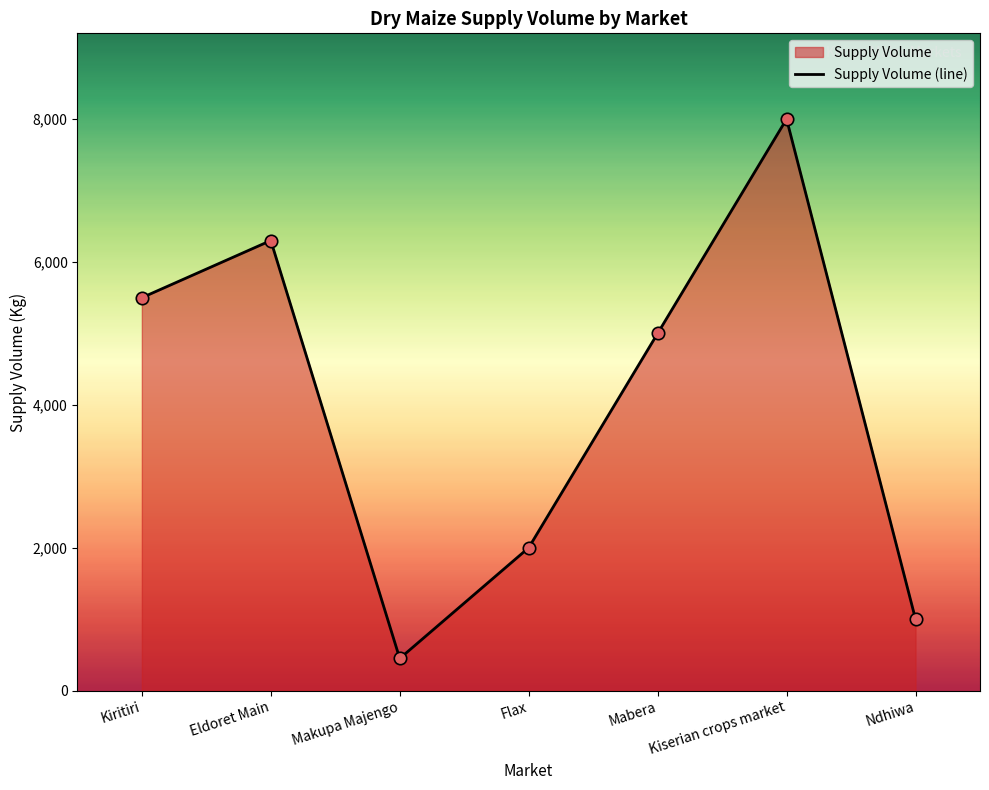

What is the change in value from Makupa Majengo to Mabera?

+4550